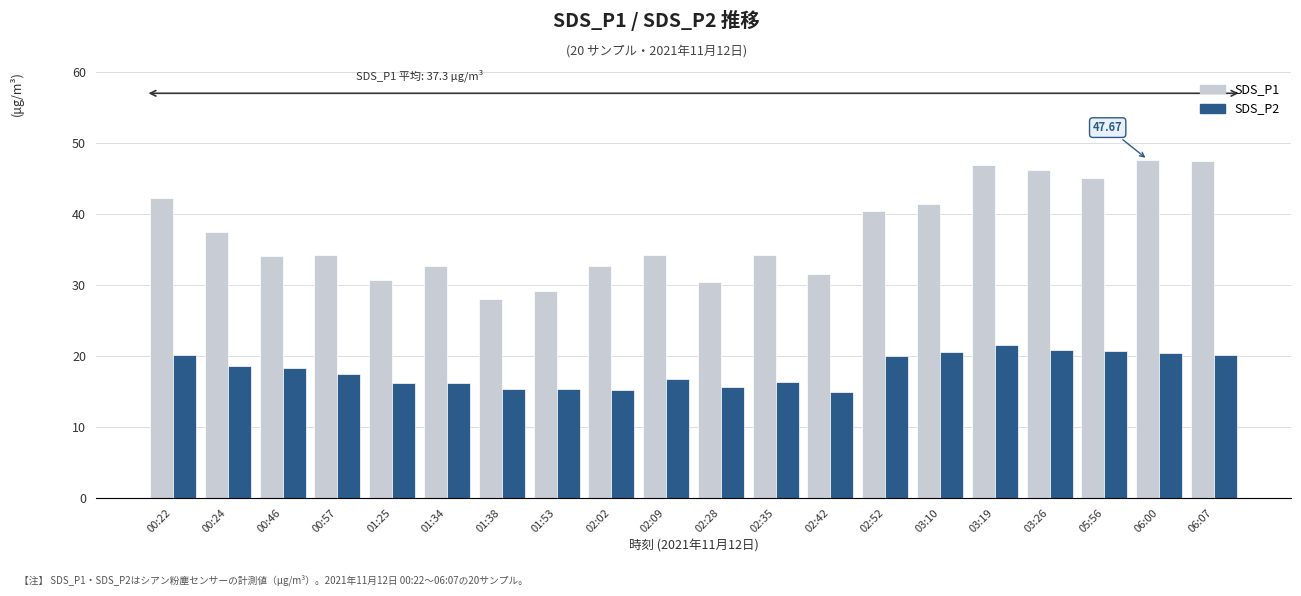

What is the difference between the second highest and second lowest values in the SDS_P2 series?

5.6